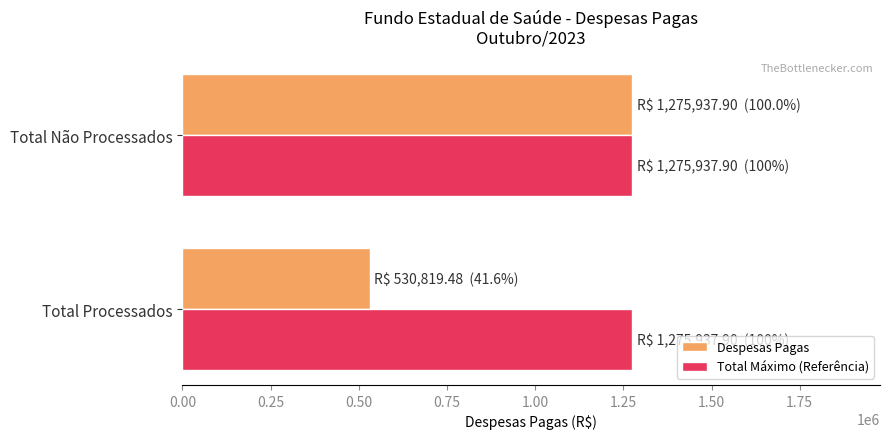

What is the spread (max minus min) of values at Total Processados?

745118.4